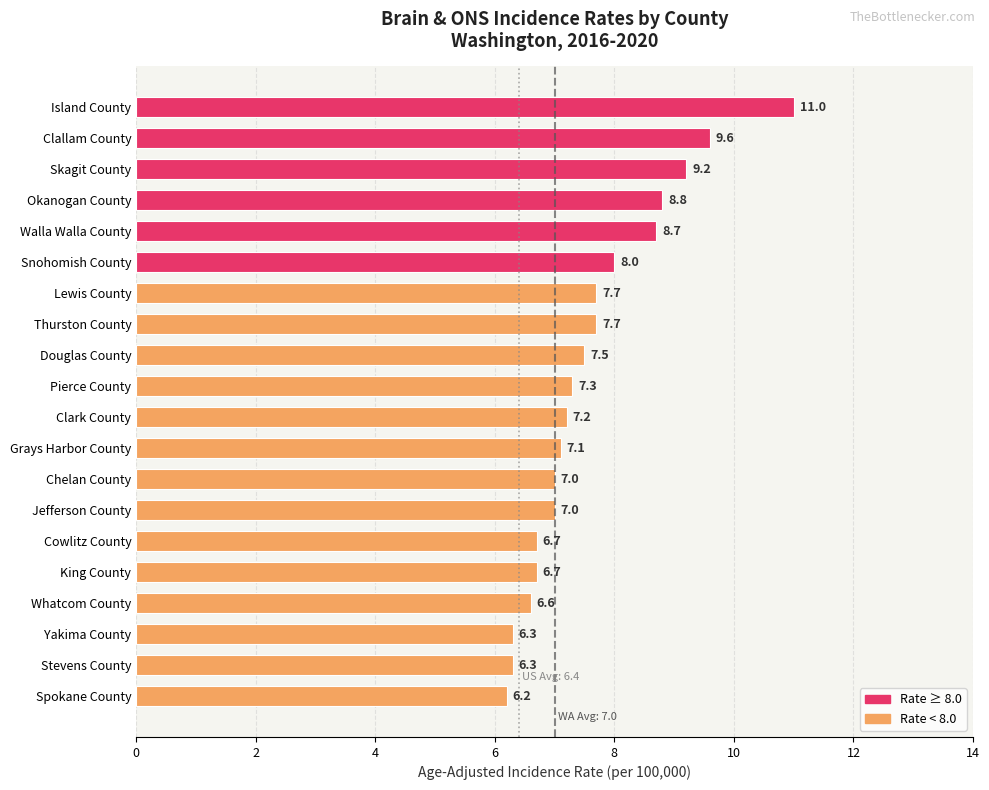

Is it true that the value at Okanogan County is 8.8?

True